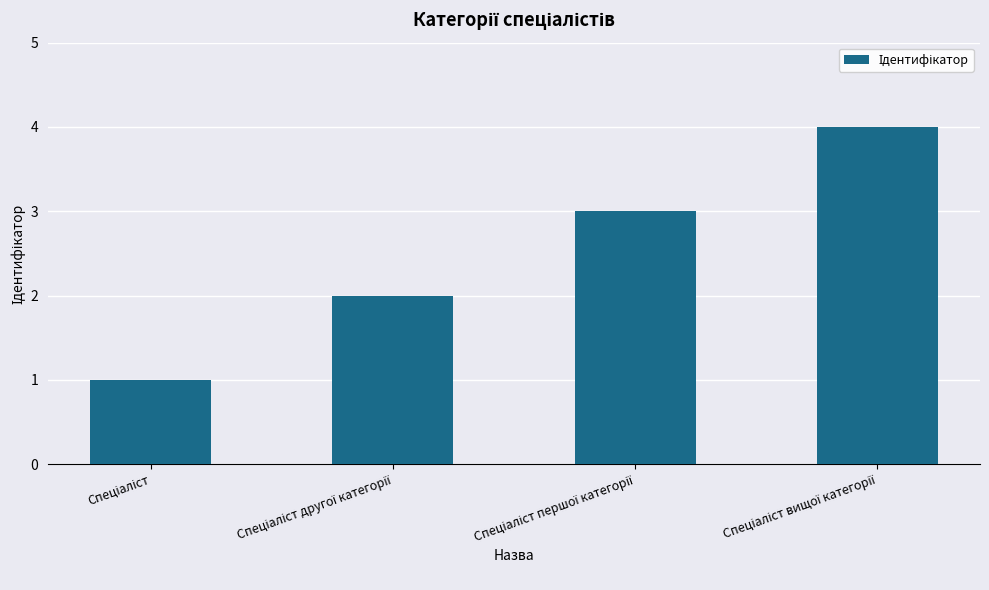

How many data points does each series have?

4